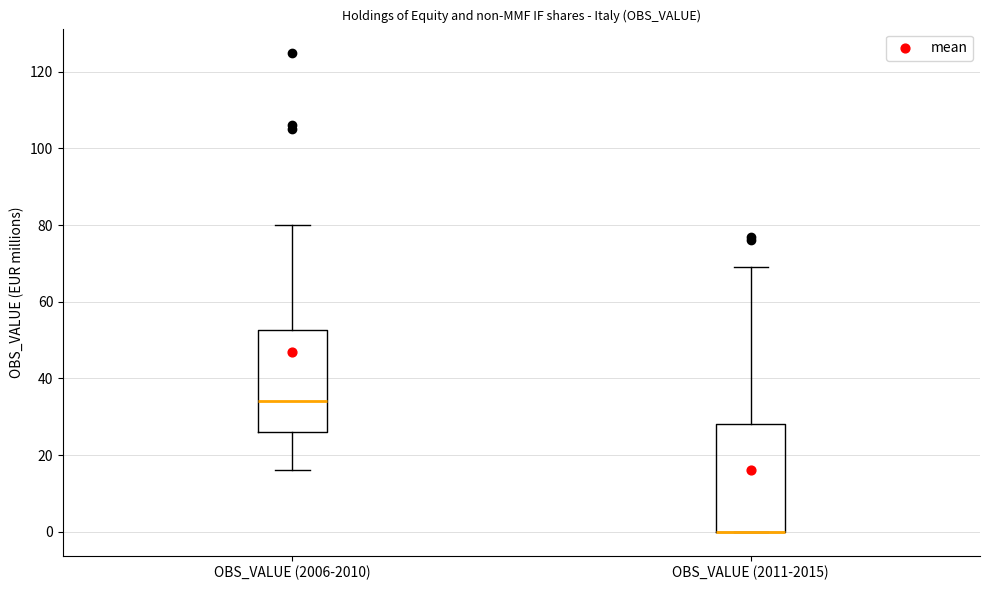

Reading left to right, read every box against the y-axis: the position of its median line, the range the box covers, and the ends of its whiskers. The values are not printed on the chart, so give them approximately, as read against the axis.

OBS_VALUE (2006-2010): median 34, box 26 to 52, whiskers 16 to 80
OBS_VALUE (2011-2015): median 0 (drawn on the box's lower edge), box 0 to 28, whiskers 0 to 70